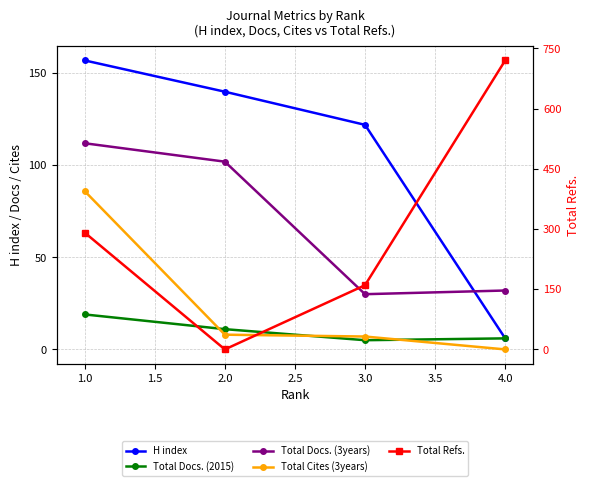

How many intersections are there between Total Refs. and Total Docs. (2015)?

2